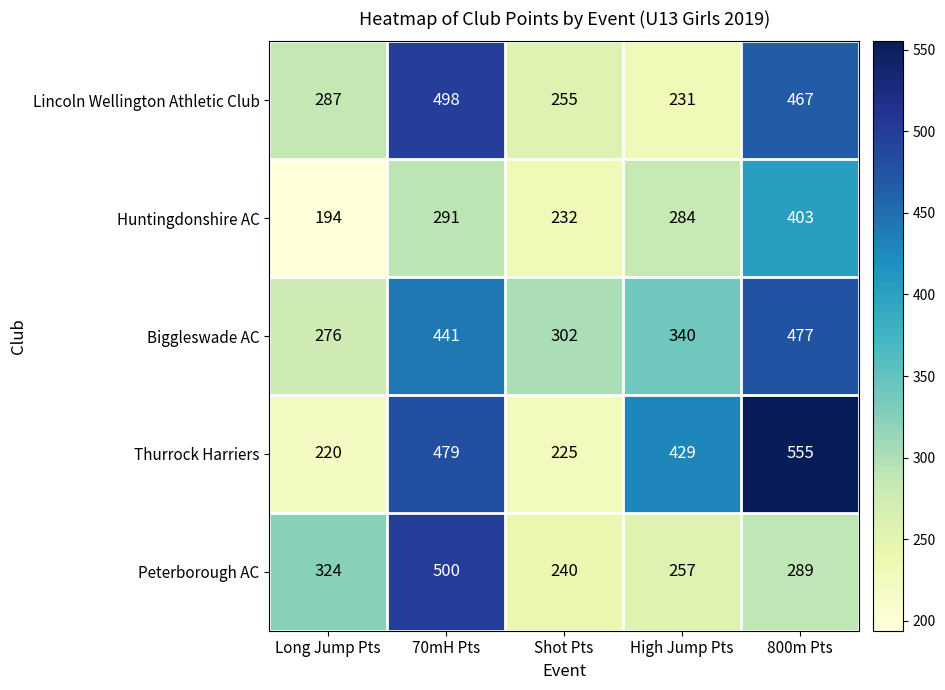

Reading left to right, list all the values displayed in this chart.

Lincoln Wellington Athletic Club: 287	498	255	231	467
Huntingdonshire AC: 194	291	232	284	403
Biggleswade AC: 276	441	302	340	477
Thurrock Harriers: 220	479	225	429	555
Peterborough AC: 324	500	240	257	289